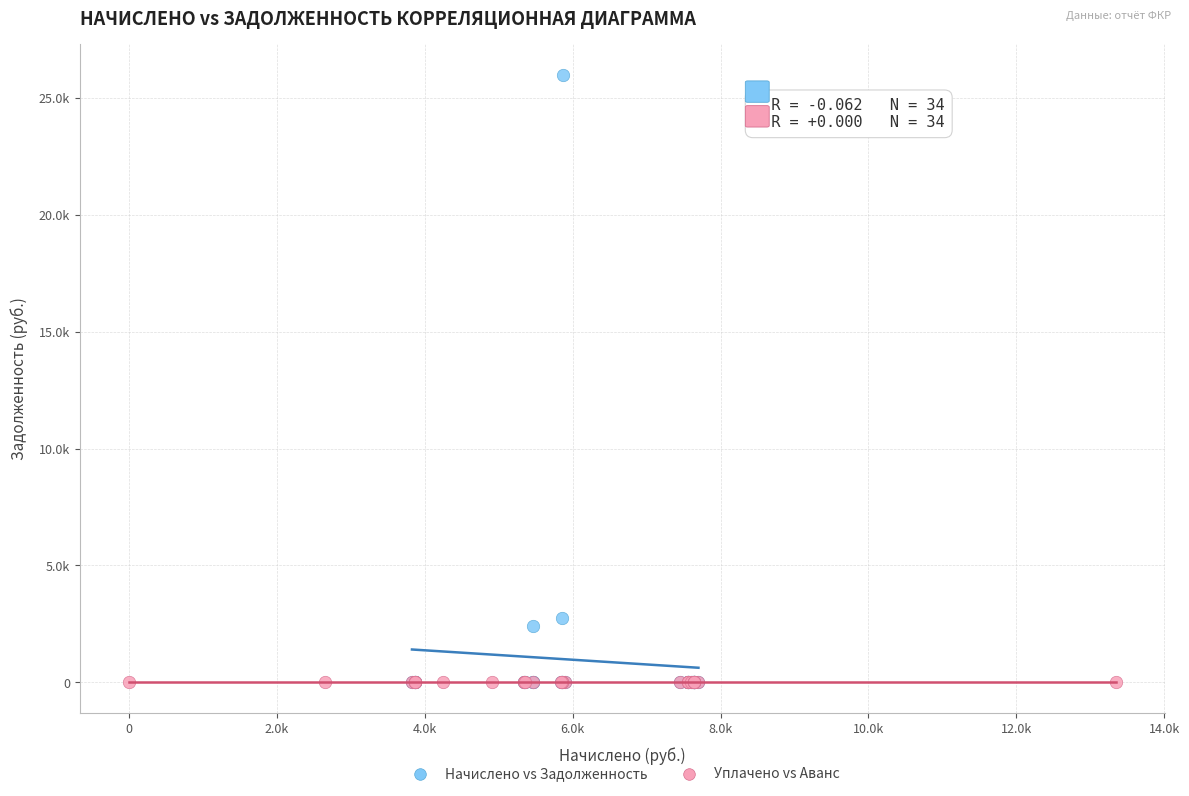

Which series reaches the maximum Y coordinate?

Начислено vs Задолженность